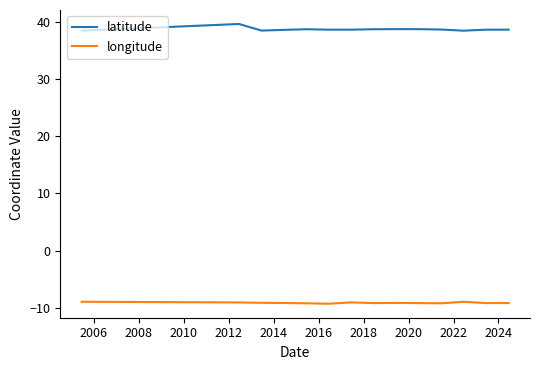

How many lines are shown in the chart?

2